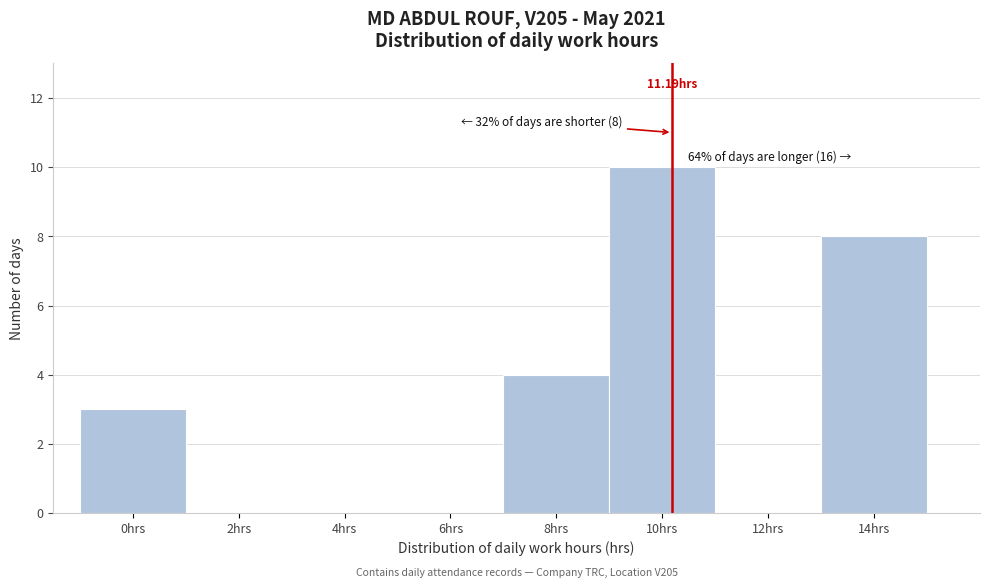

Which has a higher value, 14hrs or 4hrs?

14hrs